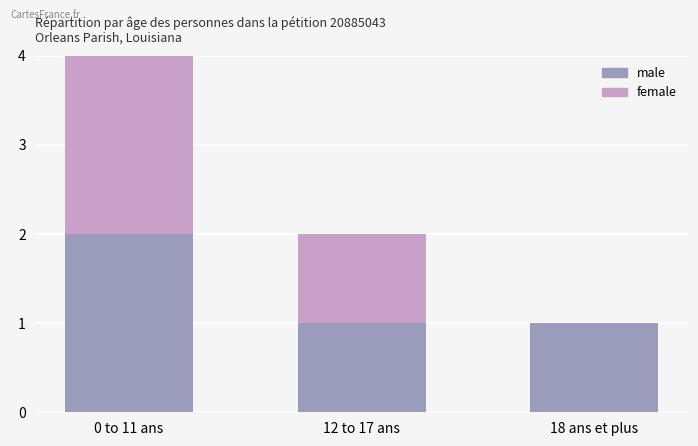

At which category is the sum across all series the highest?

0 to 11 ans